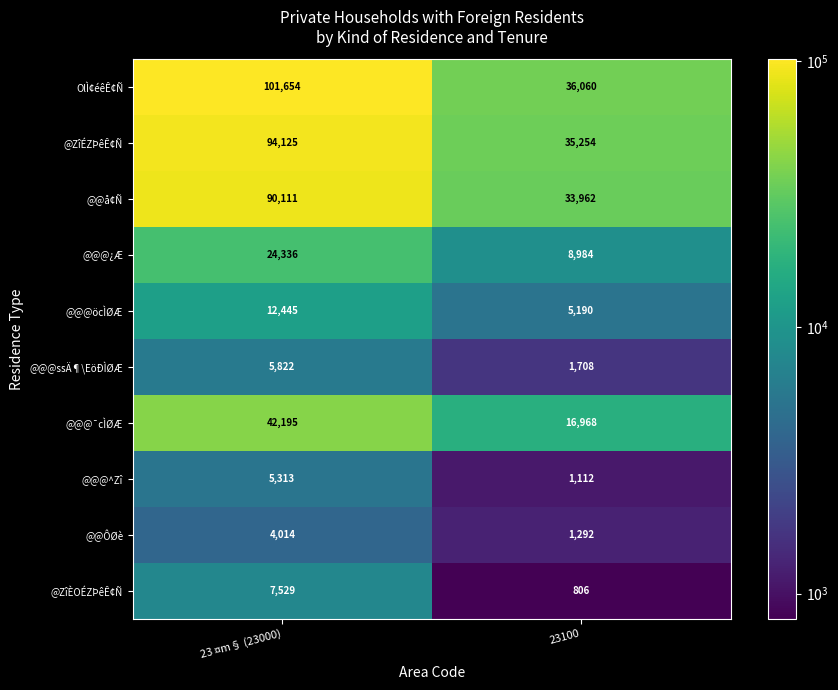

Rank the series by their maximum value, from highest to lowest.

OlÌ¢éêÊ¢Ñ, @ZîÉZÞêÊ¢Ñ, @@å¢Ñ, @@@¯cÌØÆ, @@@¿Æ, @@@öcÌØÆ, @ZîÈOÉZÞêÊ¢Ñ, @@@ssÄ¶\EöÐÌØÆ, @@@^Zî, @@ÔØè